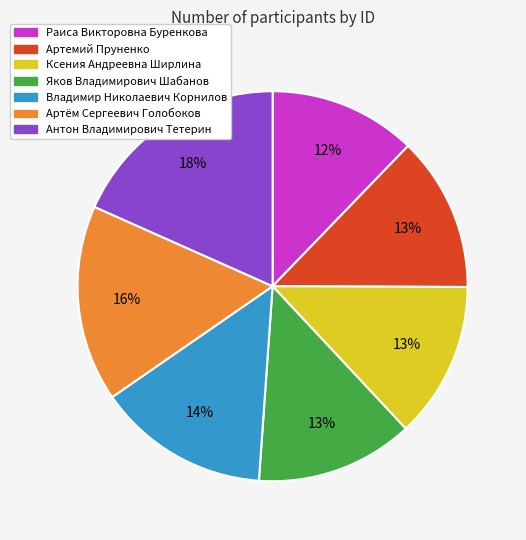

To the nearest percent, what is the difference between the Антон Владимирович Тетерин and Яков Владимирович Шабанов slice percentages?

5%